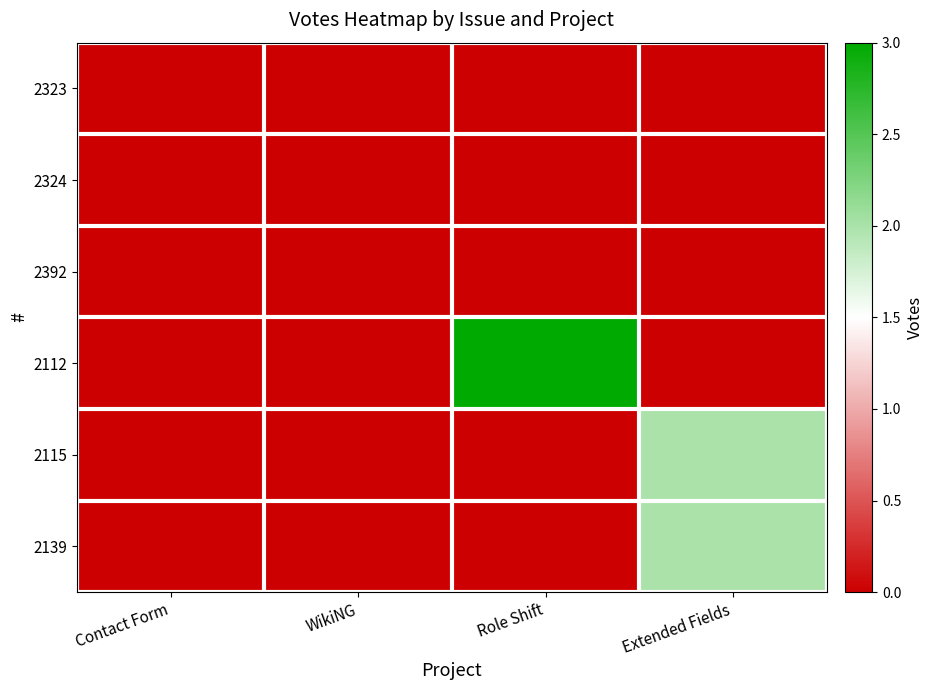

Which series changed the most between Role Shift and Extended Fields?

2112